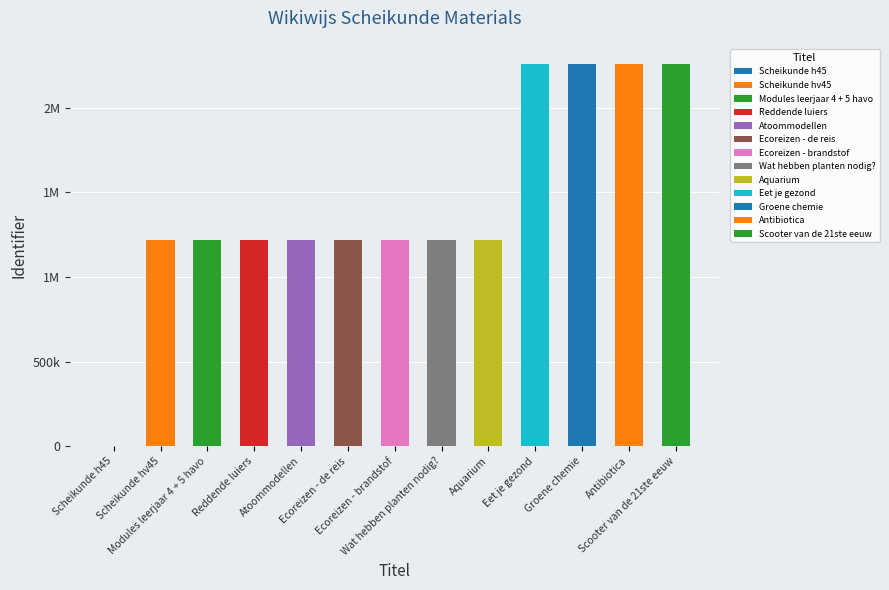

Are the bars grouped side by side (vs. stacked)?

No